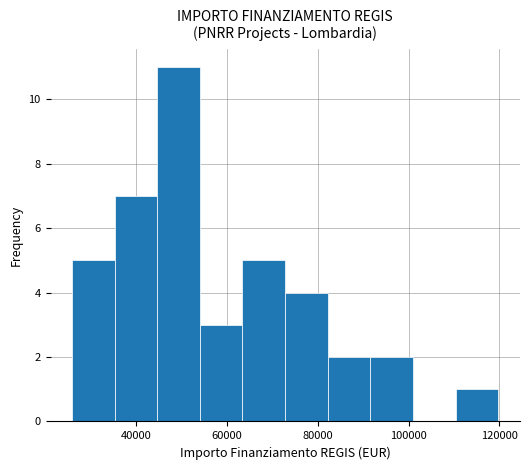

Which range on the x-axis has the tallest bar?

44000 to 54000